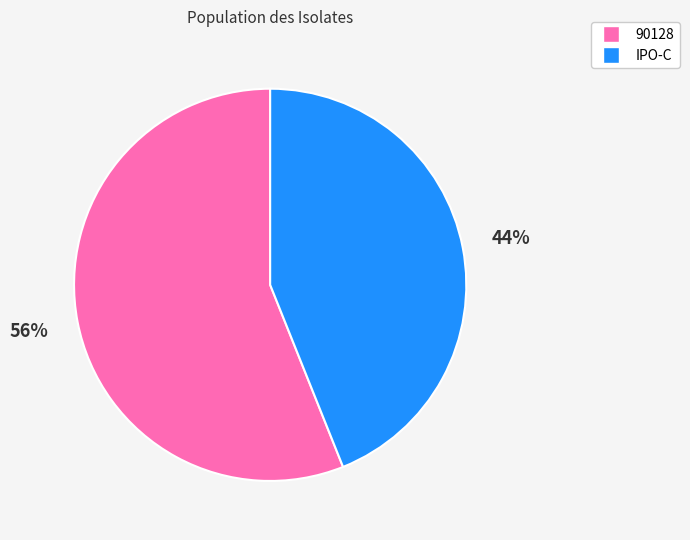

To the nearest percent, what is the difference between the IPO-C and 90128 slice percentages?

12%